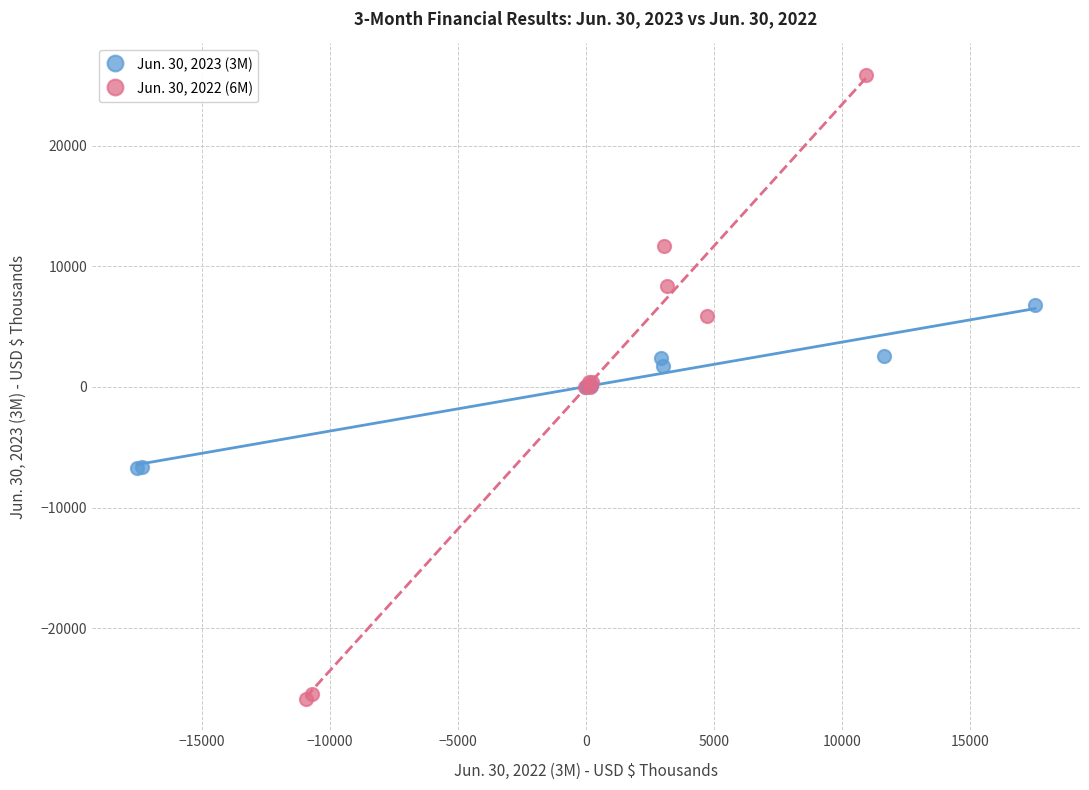

Which series reaches the maximum Y coordinate?

Jun. 30, 2022 (6M)